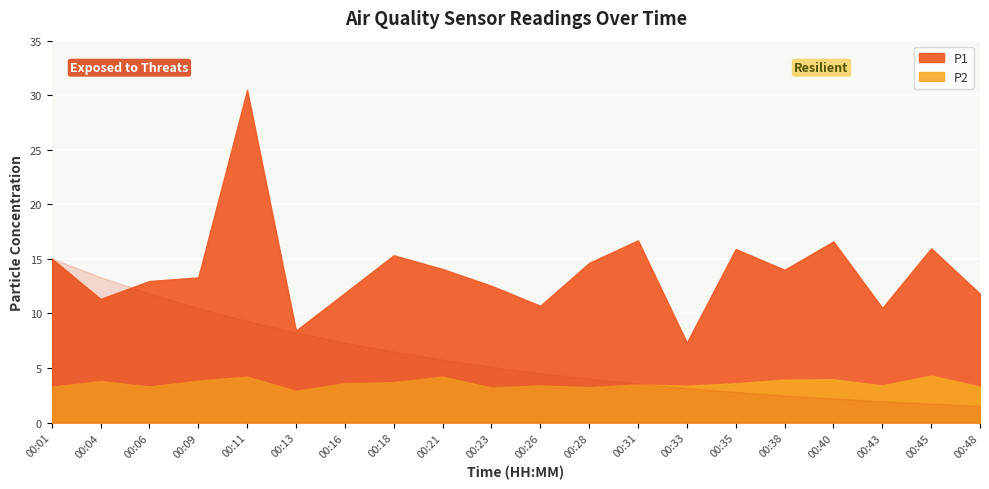

Which series changed the most between 00:23 and 00:33?

P1